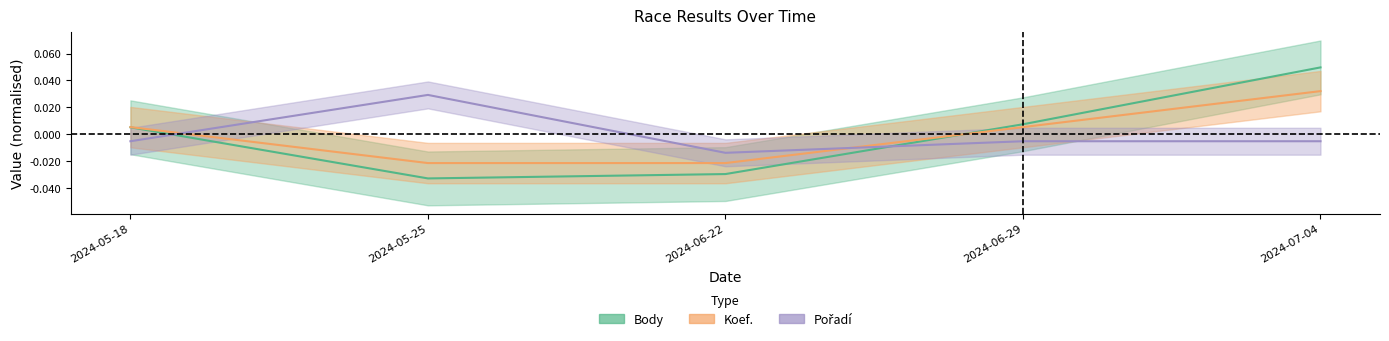

What position from the left is 2024-05-18?

1